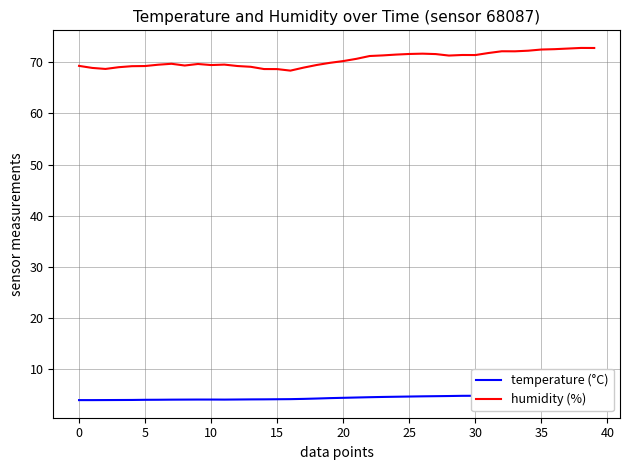

Reading left to right, list all the values displayed in this chart.

temperature (°C): 3.9	3.9	3.9	3.9	3.9	4.0	4.0	4.0	4.0	4.0	4.0	4.0	4.0	4.0	4.0	4.1	4.1	4.1	4.2	4.3	4.3	4.4	4.5	4.5	4.6	4.6	4.6	4.7	4.7	4.7	4.8	4.8	4.8	4.8	4.9	4.9	5.0	5.0	5.1	5.1
humidity (%): 69.3	68.9	68.7	69.0	69.2	69.3	69.5	69.7	69.4	69.7	69.5	69.6	69.3	69.1	68.7	68.7	68.4	69.0	69.5	69.9	70.2	70.7	71.2	71.4	71.5	71.6	71.7	71.6	71.3	71.4	71.4	71.8	72.2	72.2	72.3	72.5	72.6	72.7	72.8	72.8